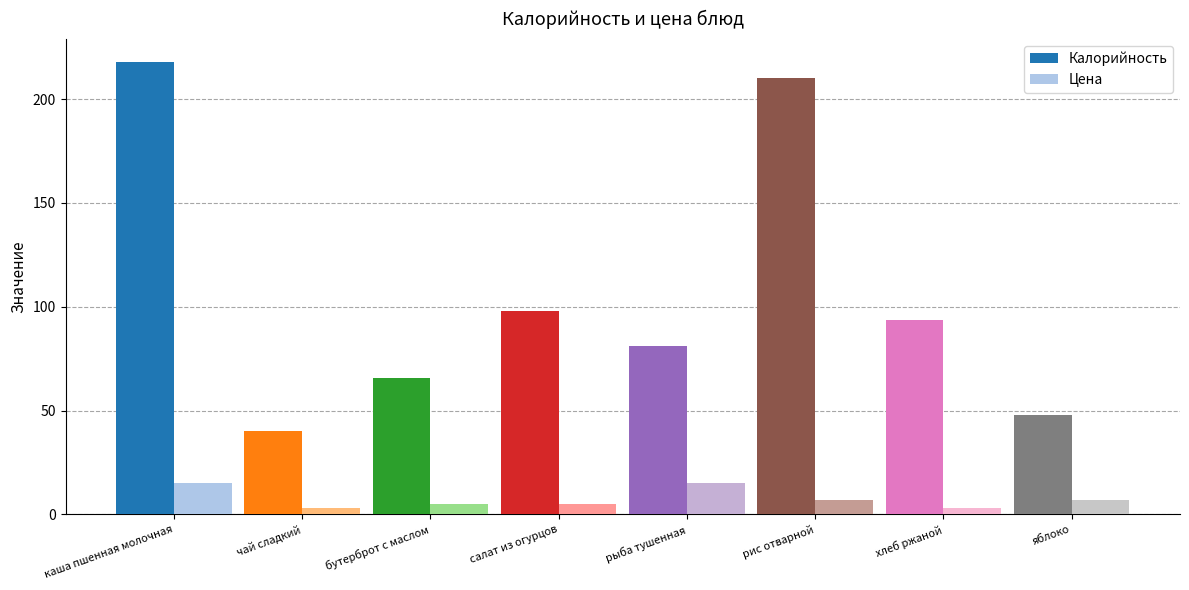

Reading right to left, transcribe all the data shown in this chart.

Калорийность: 48.0	93.5	210.0	81.0	97.9	65.7	40.0	218.0
Цена: 7.0	3.0	7.0	15.0	5.0	5.0	3.0	15.0